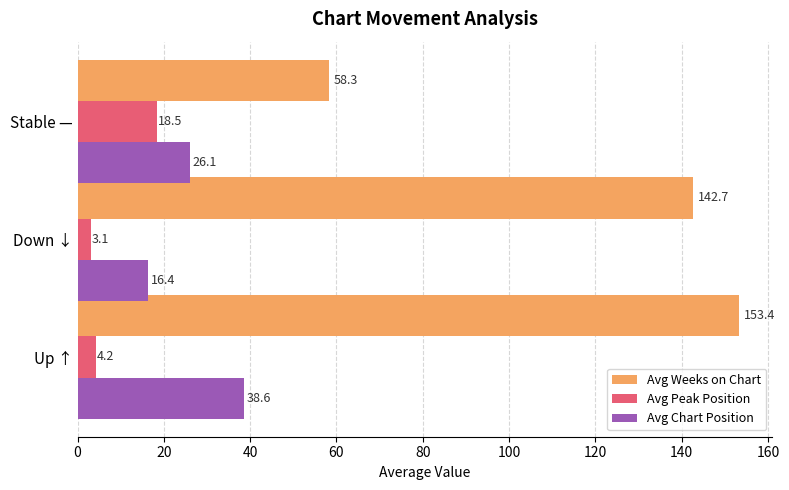

What is the average value of the Avg Peak Position series?

8.6